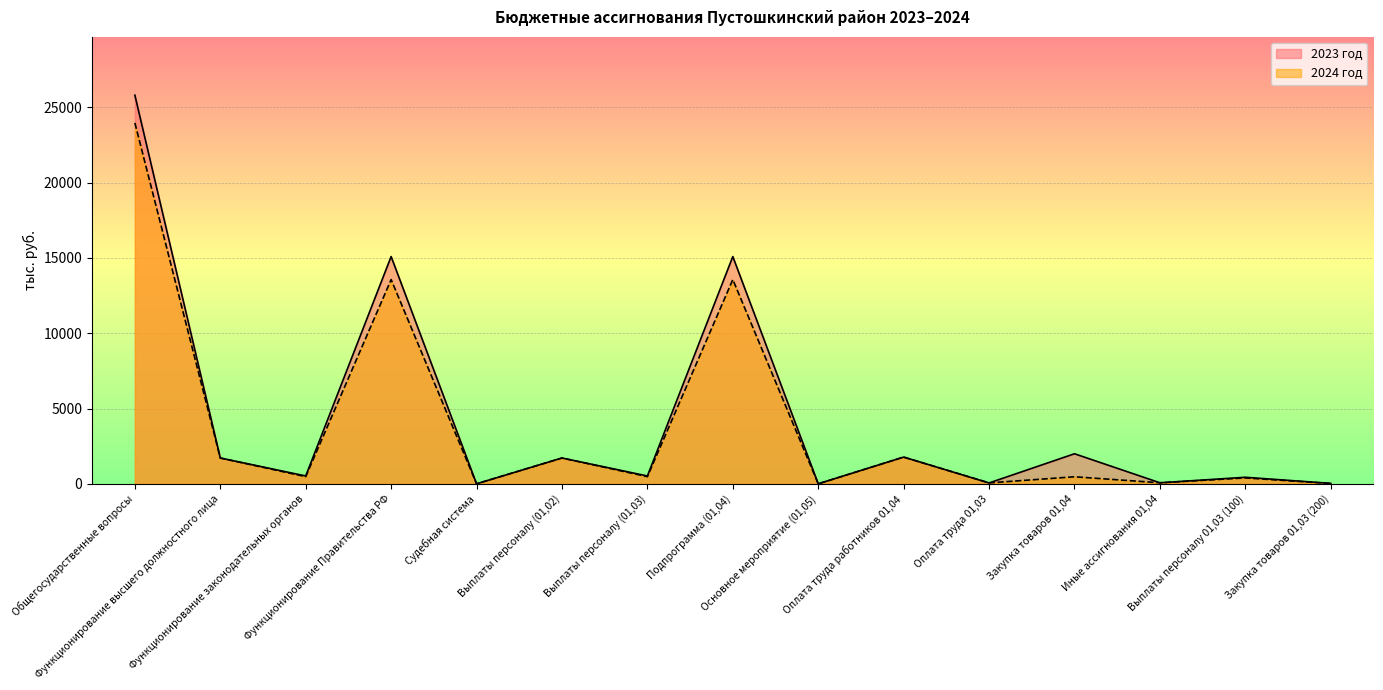

What is the difference between the 2024 год values at Закупка товаров 01,04 and Выплаты персоналу (01,02)?

1246.2